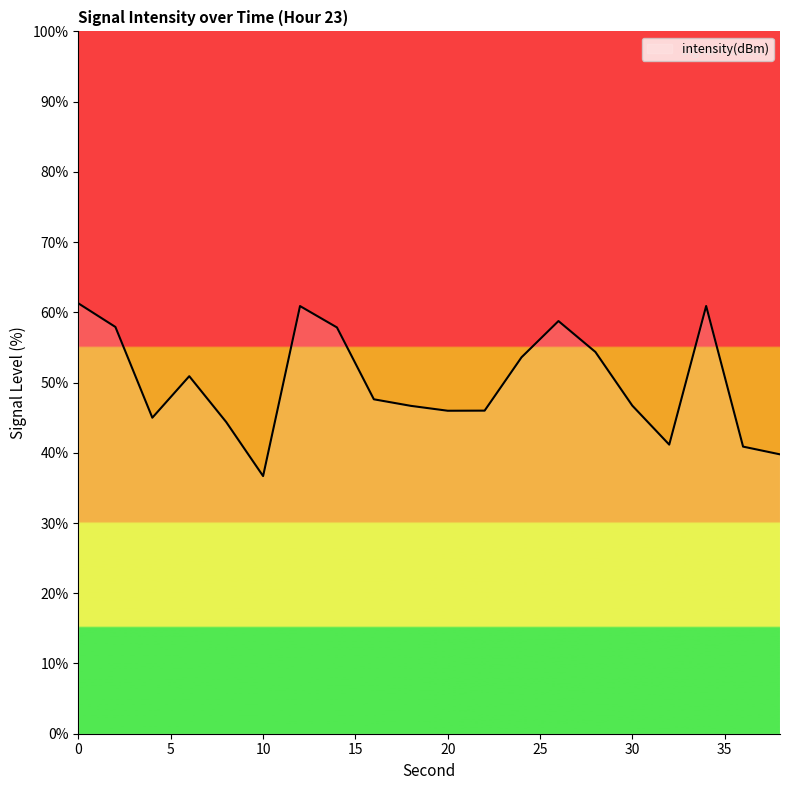

What is the greatest value displayed?

61.3